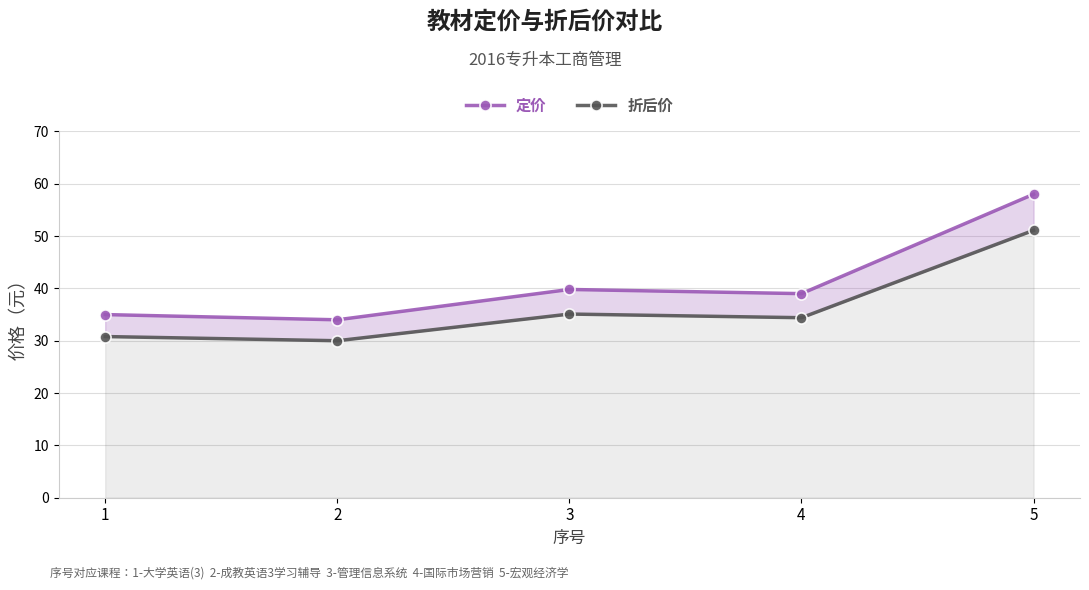

True or false: 定价 has a value of 16.8 at 3.

False